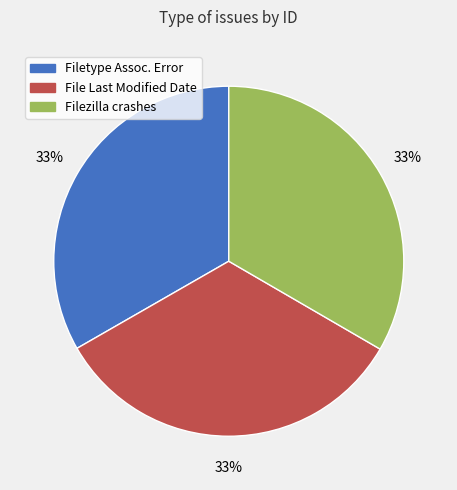

Is there a majority slice in this chart?

No